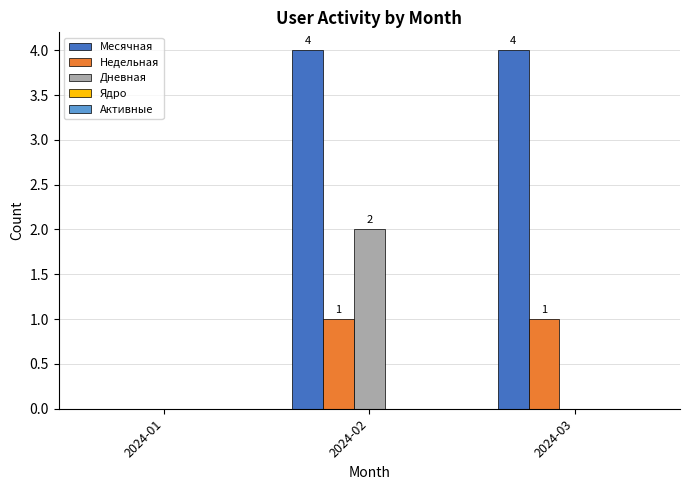

Count the Дневная values in the range 0 to 2.

3